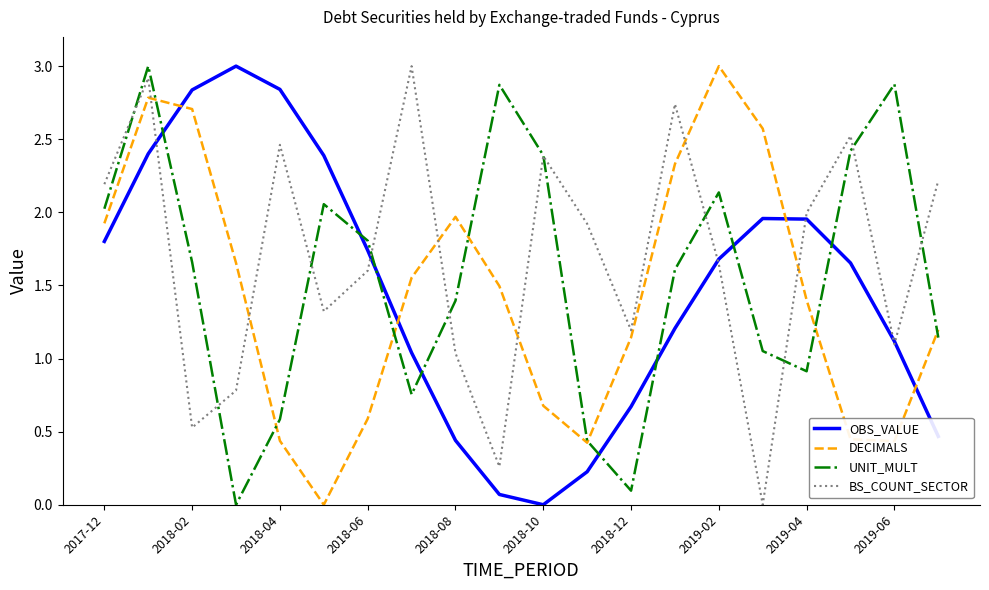

Which series ends up on top after the final intersection of DECIMALS and BS_COUNT_SECTOR?

BS_COUNT_SECTOR